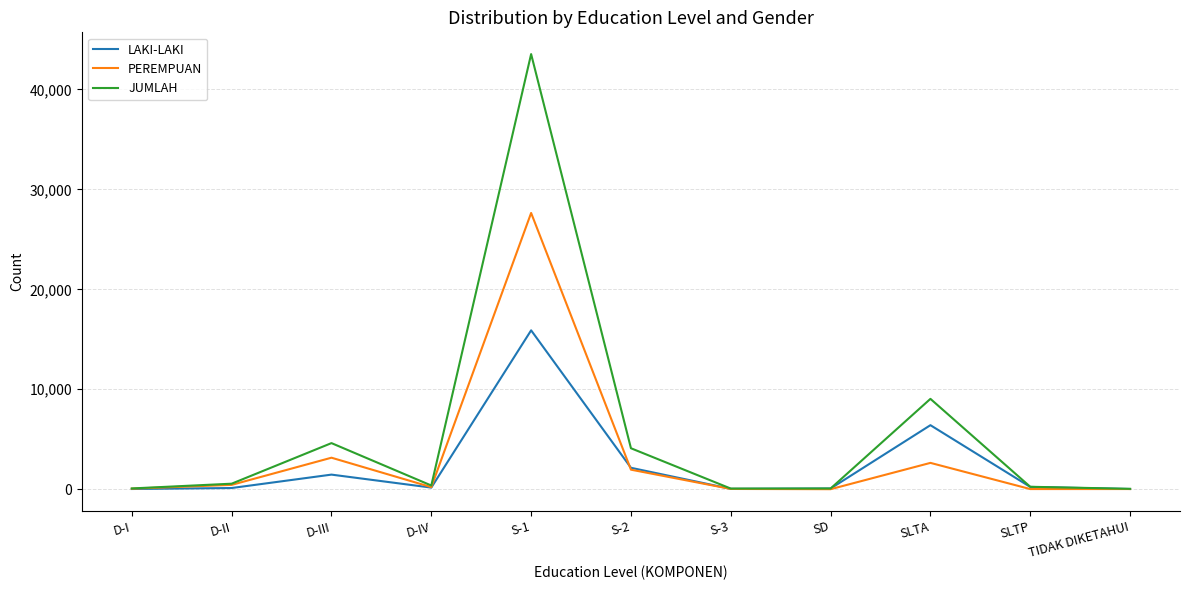

At which label does LAKI-LAKI reach its peak?

S-1